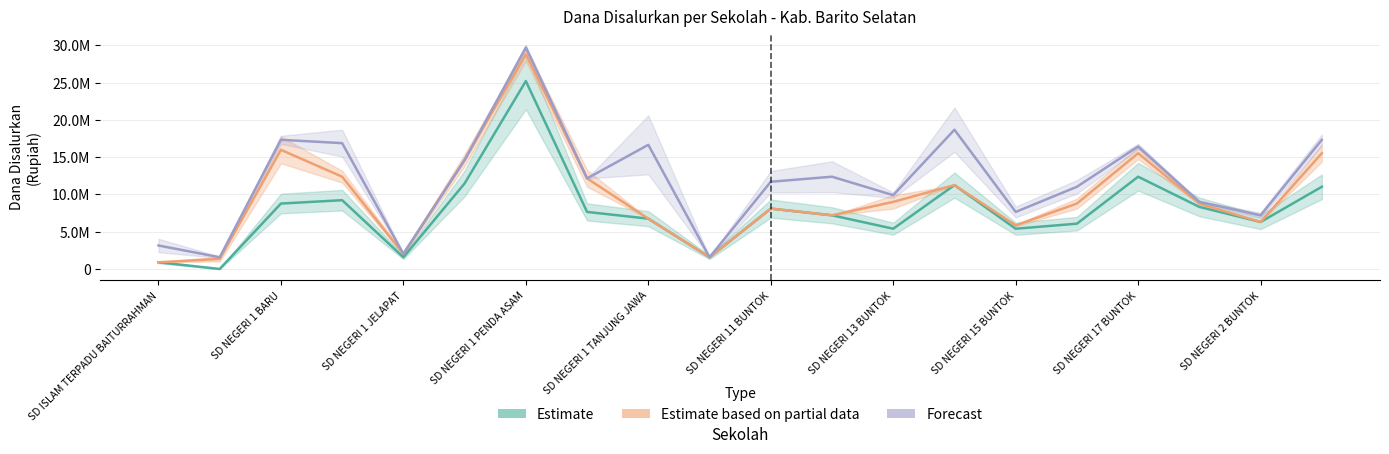

What is the value of the Forecast point at the 9th from the left?

16650000